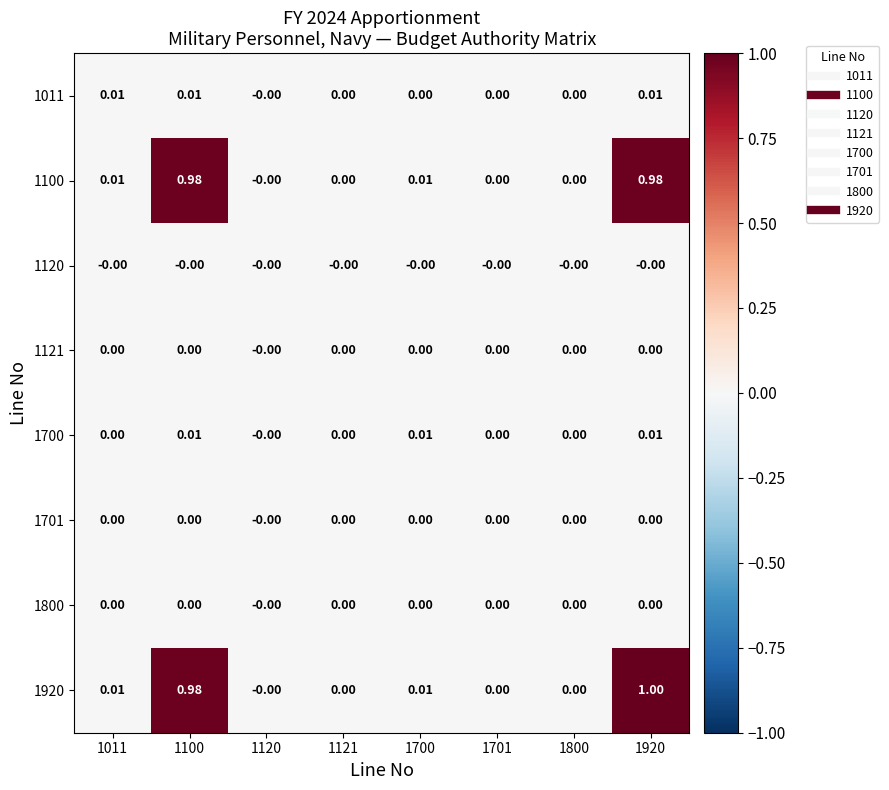

How many values in 1011 are above zero?

3